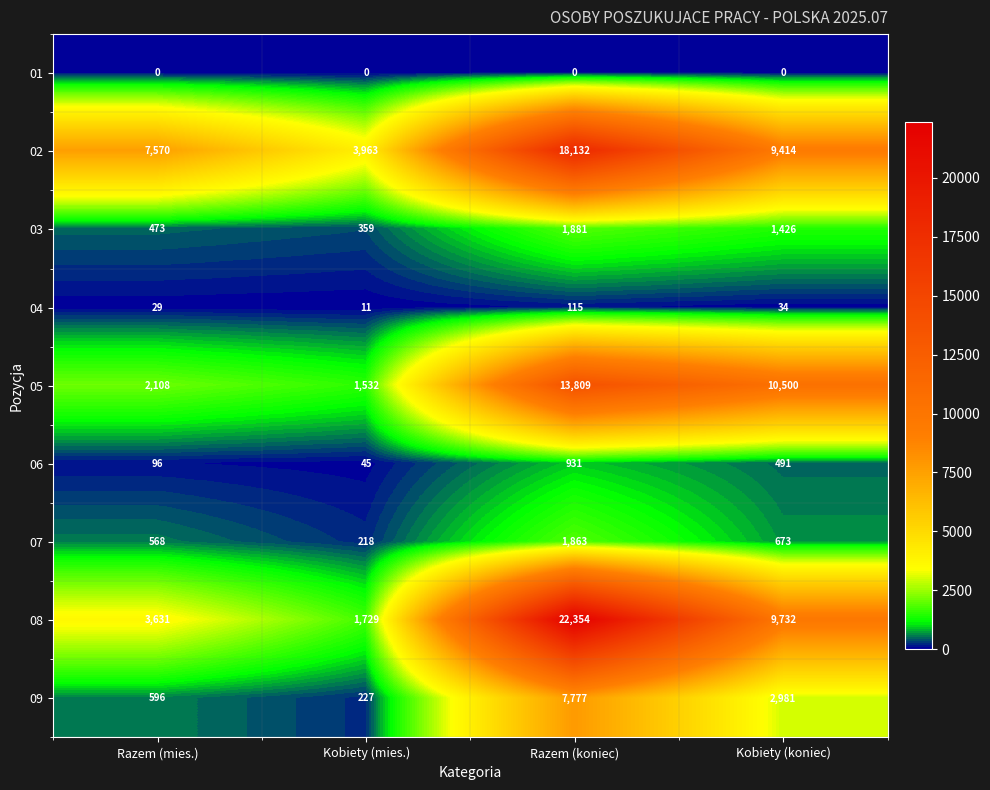

List the series in order of their peak value, highest first.

08, 02, 05, 09, 03, 07, 06, 04, 01